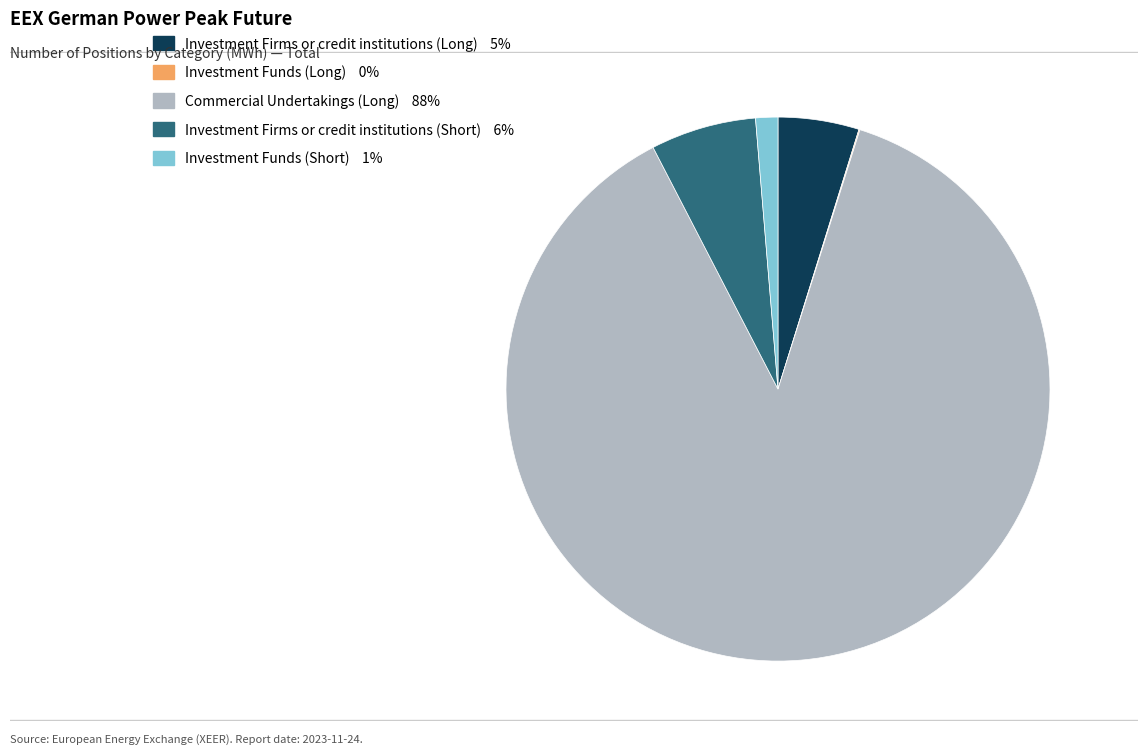

Between Investment Firms or credit institutions (Long) and Investment Firms or credit institutions (Short), which is larger?

Investment Firms or credit institutions (Short)